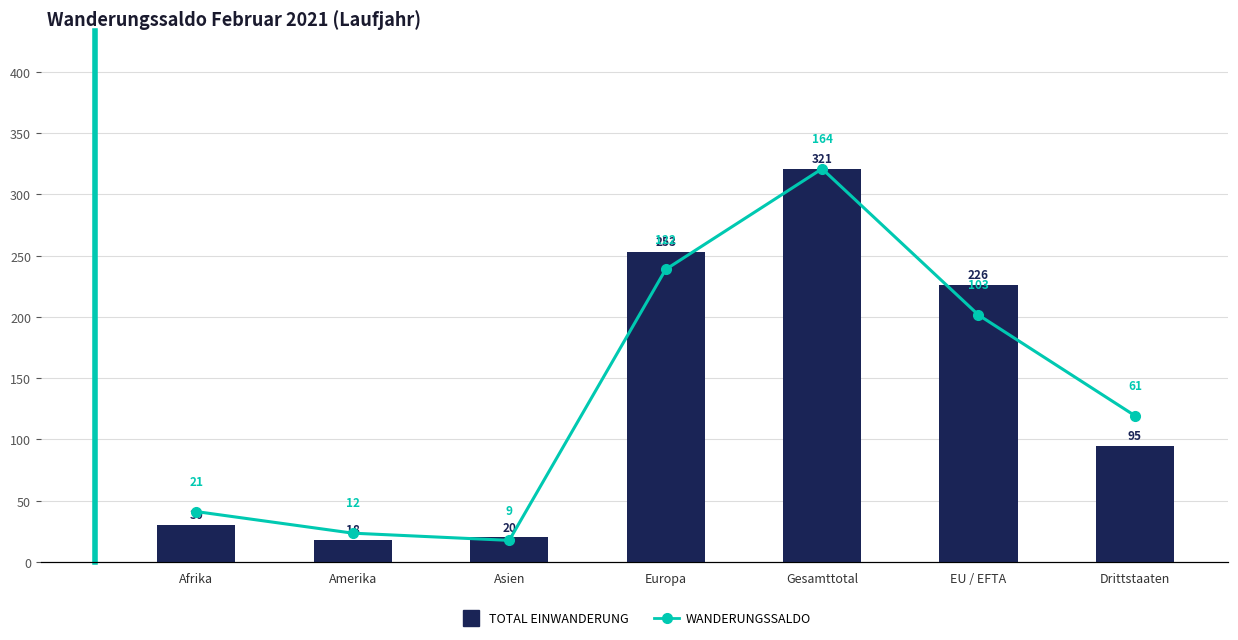

What is the maximum value for Total Einwanderung?

321